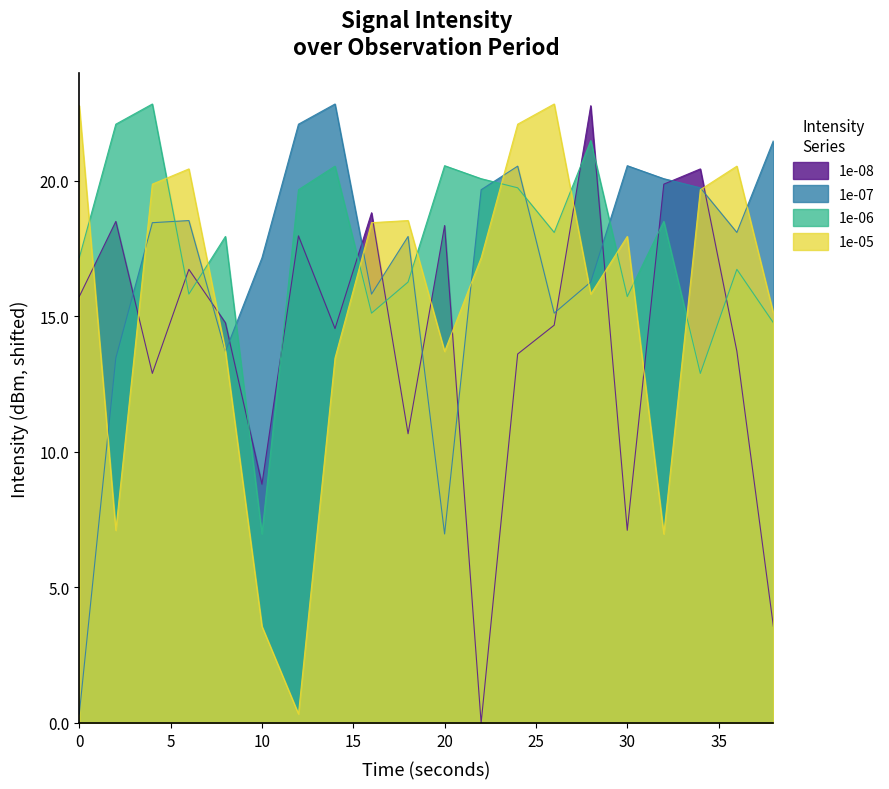

Is it true that 1e-07 equals 25.9 at 18?

False